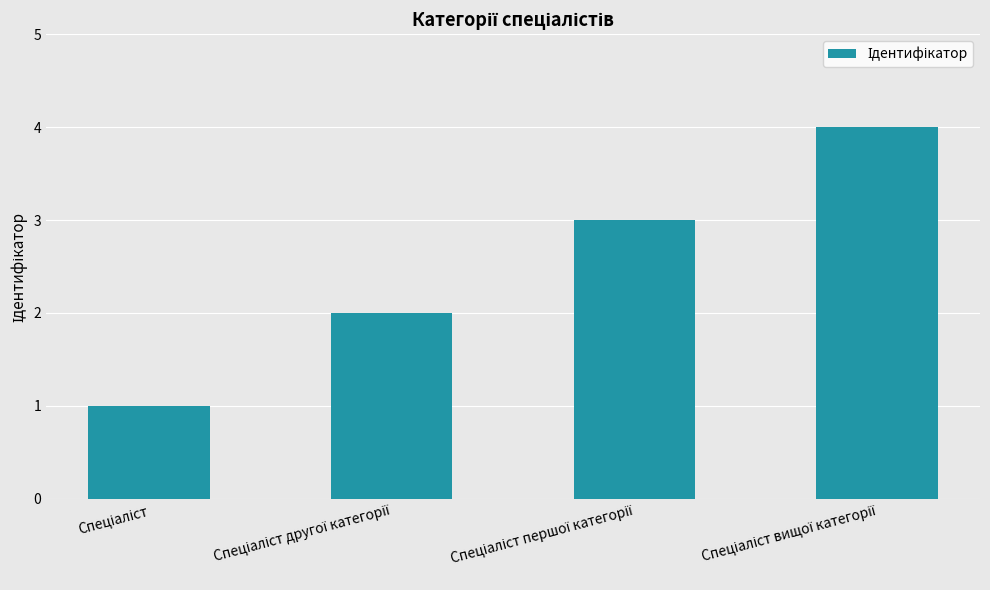

What is the greatest value displayed?

4